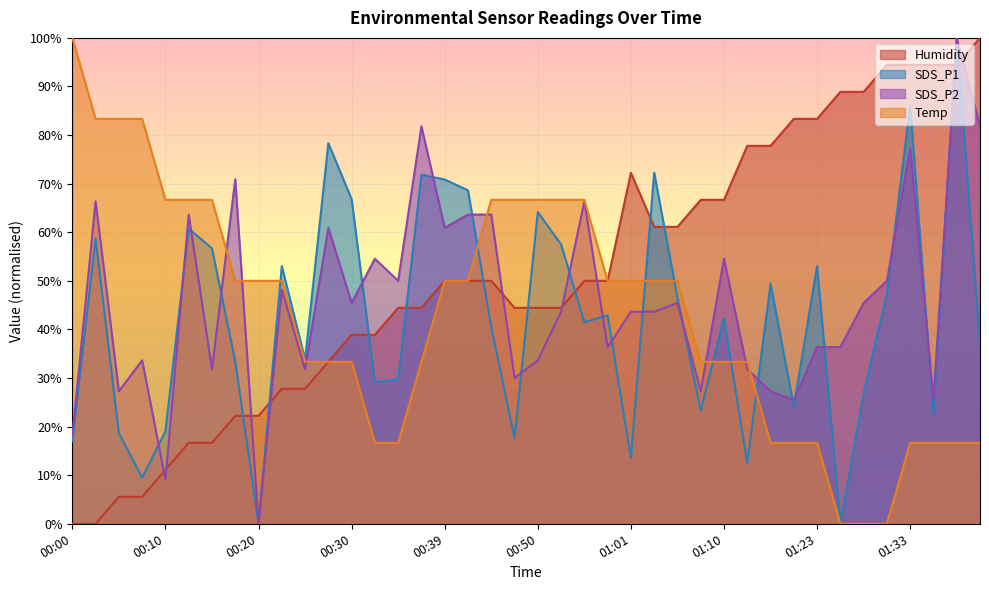

At how many categories does at least one series exceed 7?

40